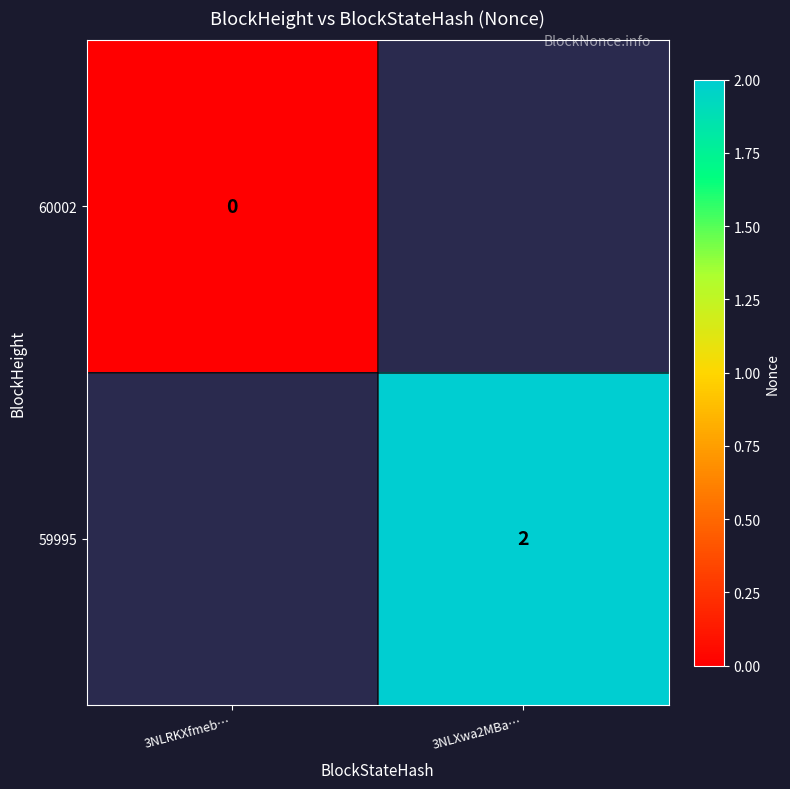

How many distinct data groups are displayed?

2